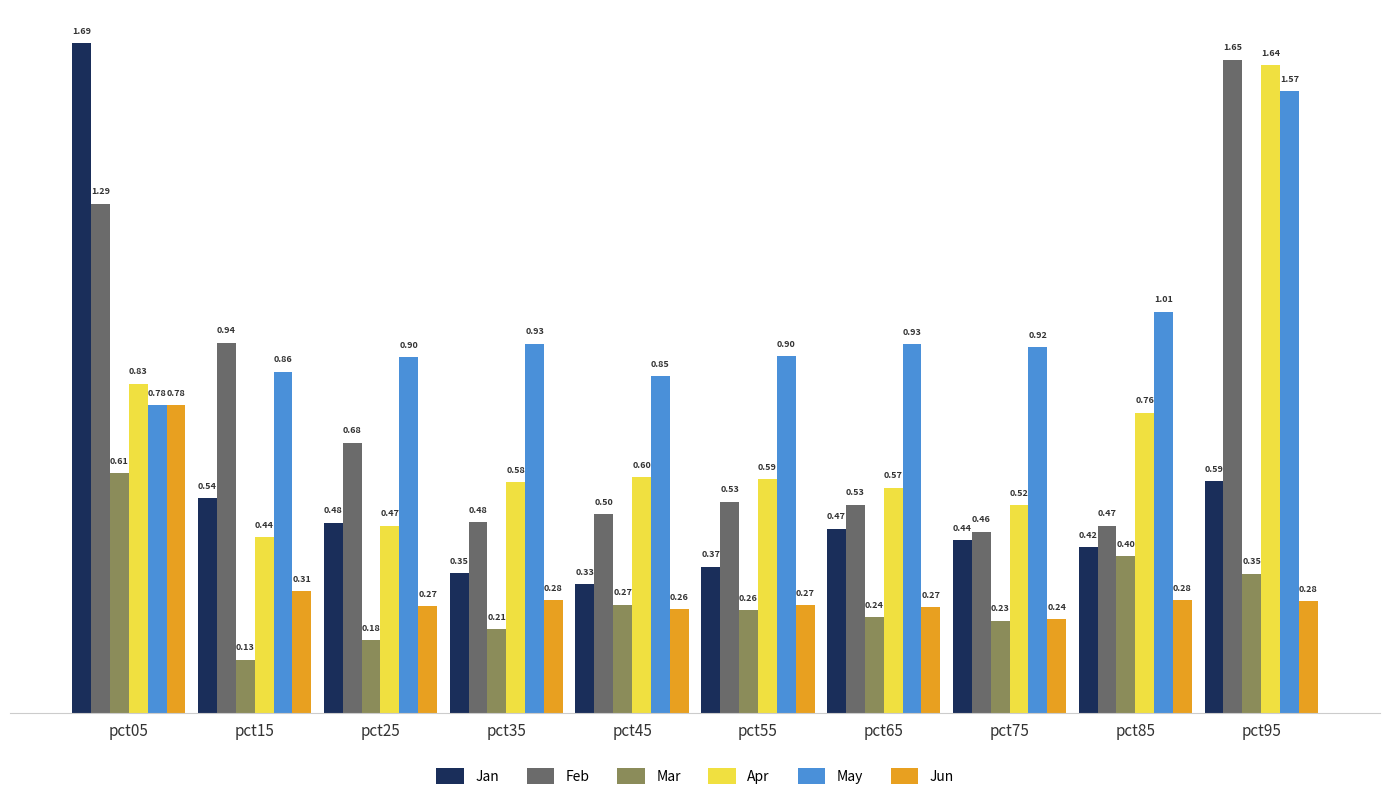

The value of Mar at pct05 is 0.4. True or false?

False